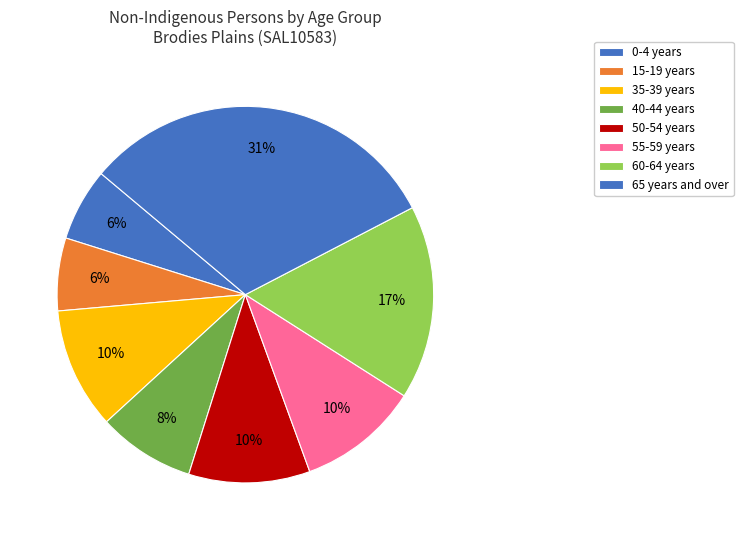

To the nearest percent, what is the average slice percentage?

12%